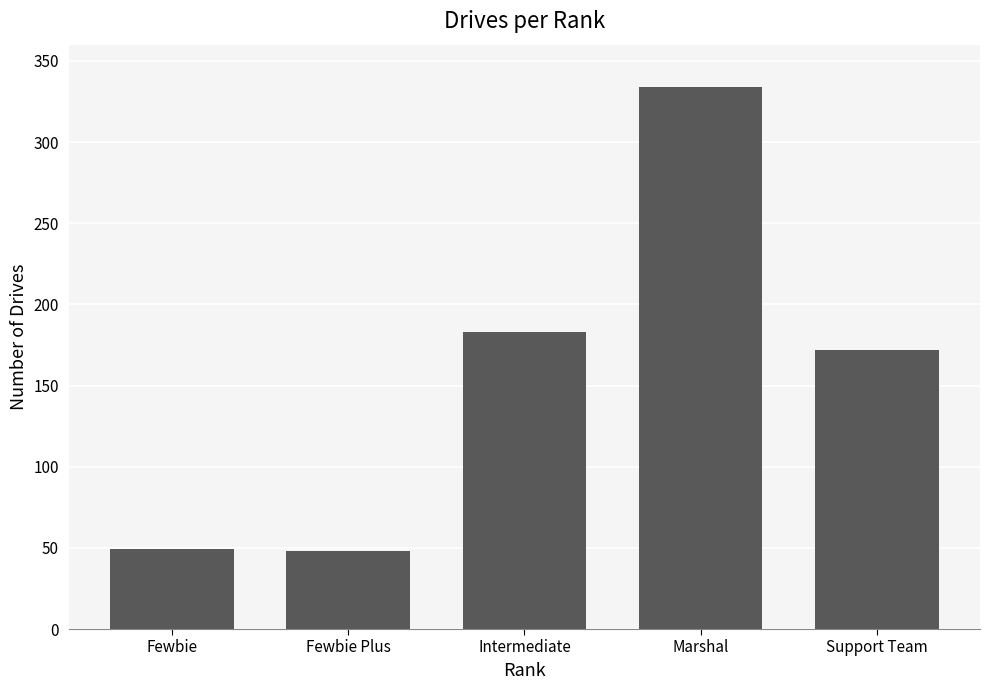

The chart shows a value of 10 at Fewbie Plus. True or false?

False